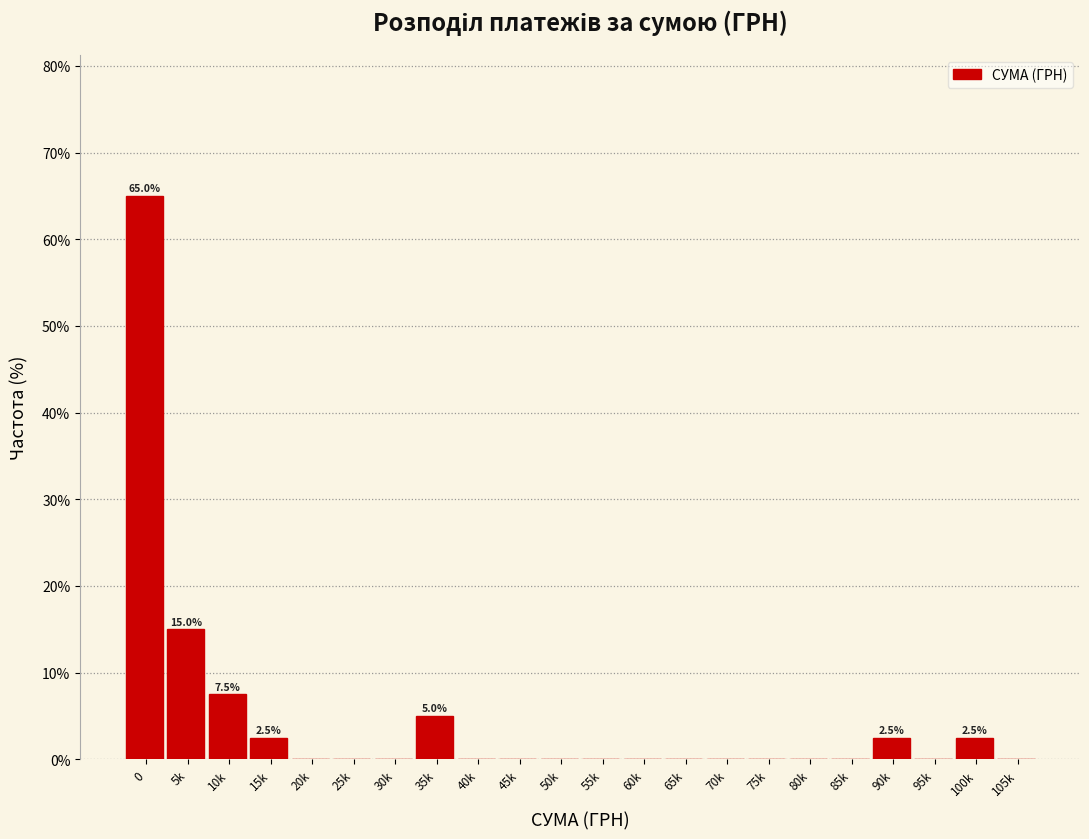

Reading right to left, what are all the values shown in this chart?

105k=0.0	100k=2.5	95k=0.0	90k=2.5	85k=0.0	80k=0.0	75k=0.0	70k=0.0	65k=0.0	60k=0.0	55k=0.0	50k=0.0	45k=0.0	40k=0.0	35k=5.0	30k=0.0	25k=0.0	20k=0.0	15k=2.5	10k=7.5	5k=15.0	0=65.0